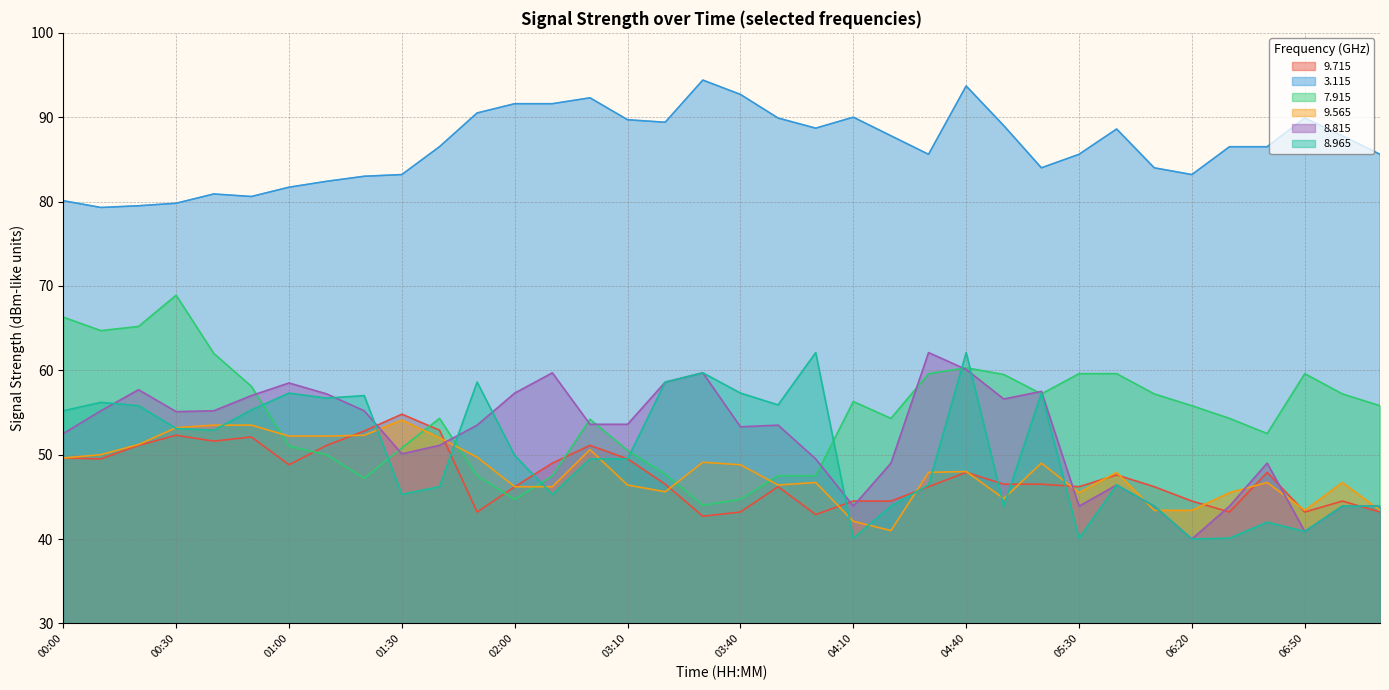

Reading right to left, what are all the values shown in this chart?

  9.715: 43.2	44.5	43.2	47.9	43.2	44.5	46.2	47.6	46.2	46.5	46.5	47.9	46.2	44.5	44.5	42.9	46.2	43.2	42.7	46.5	49.5	51.1	49.0	46.2	43.2	52.9	54.8	52.8	51.1	48.8	52.1	51.6	52.3	51.1	49.5	49.6
  3.115: 85.6	87.8	89.9	86.5	86.5	83.2	84.0	88.6	85.6	84.0	89.0	93.7	85.6	87.8	90.0	88.7	89.9	92.7	94.4	89.4	89.7	92.3	91.6	91.6	90.5	86.5	83.2	83.0	82.4	81.7	80.6	80.9	79.8	79.5	79.3	80.1
  7.915: 55.8	57.2	59.6	52.5	54.3	55.8	57.2	59.6	59.6	57.2	59.5	60.3	59.6	54.3	56.3	47.5	47.5	44.7	44.0	47.7	50.5	54.2	47.5	44.7	47.5	54.3	50.8	47.2	50.0	51.0	58.1	62.0	68.9	65.2	64.7	66.3
  9.565: 43.4	46.7	43.4	46.7	45.5	43.4	43.4	47.9	45.5	49.0	44.8	48.0	47.9	41.0	42.1	46.7	46.4	48.8	49.1	45.6	46.4	50.6	46.2	46.2	49.7	52.0	54.1	52.3	52.2	52.2	53.5	53.5	53.2	51.2	50.0	49.6
  8.815: 43.9	43.9	40.9	49.0	43.9	40.0	43.9	46.4	43.9	57.5	56.6	60.1	62.1	49.0	43.9	49.5	53.5	53.3	59.7	58.6	53.6	53.6	59.7	57.3	53.5	51.1	50.1	55.2	57.2	58.5	57.0	55.2	55.1	57.7	55.2	52.5
  8.965: 43.9	43.9	40.9	42.0	40.1	40.0	43.9	46.4	40.1	57.3	43.9	62.1	46.4	43.9	40.1	62.1	55.9	57.3	59.7	58.6	49.5	49.5	45.3	49.9	58.6	46.2	45.3	57.0	56.7	57.3	55.3	52.9	53.1	55.8	56.2	55.2